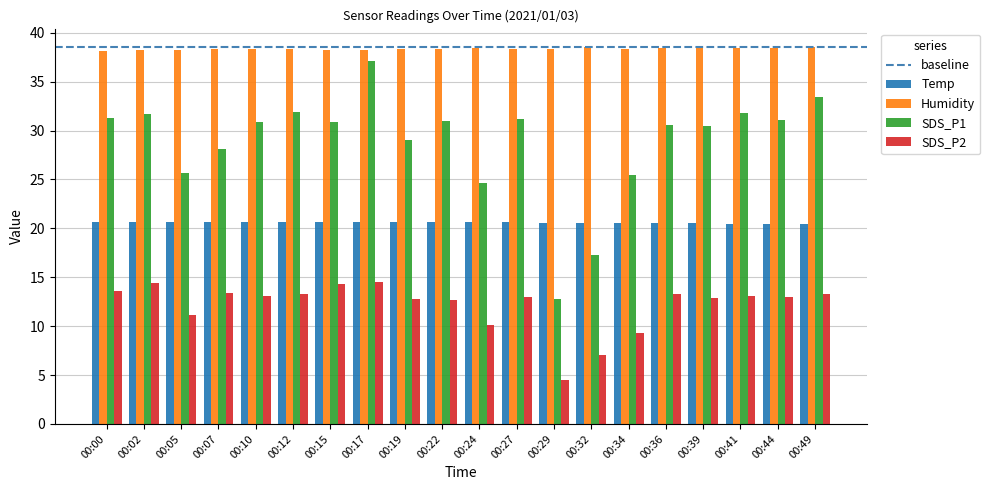

Is the value of Humidity at 00:12 greater than the value of SDS_P1 at 00:17?

Yes